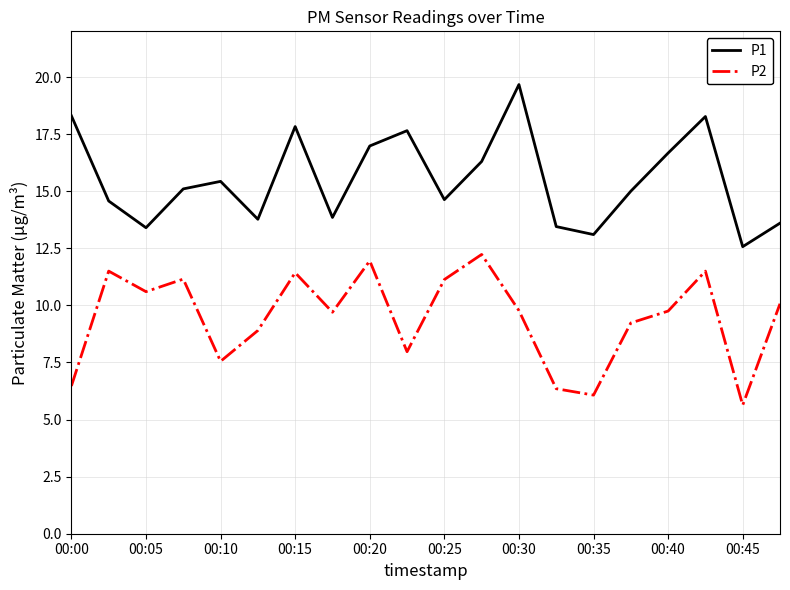

What is the minimum value shown in the chart?

5.6